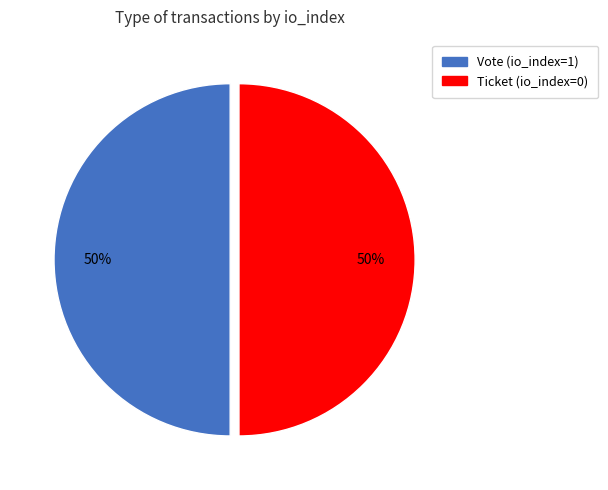

Approximately how many times larger is the value at Ticket (io_index=0) compared to Vote (io_index=1)?

1.0